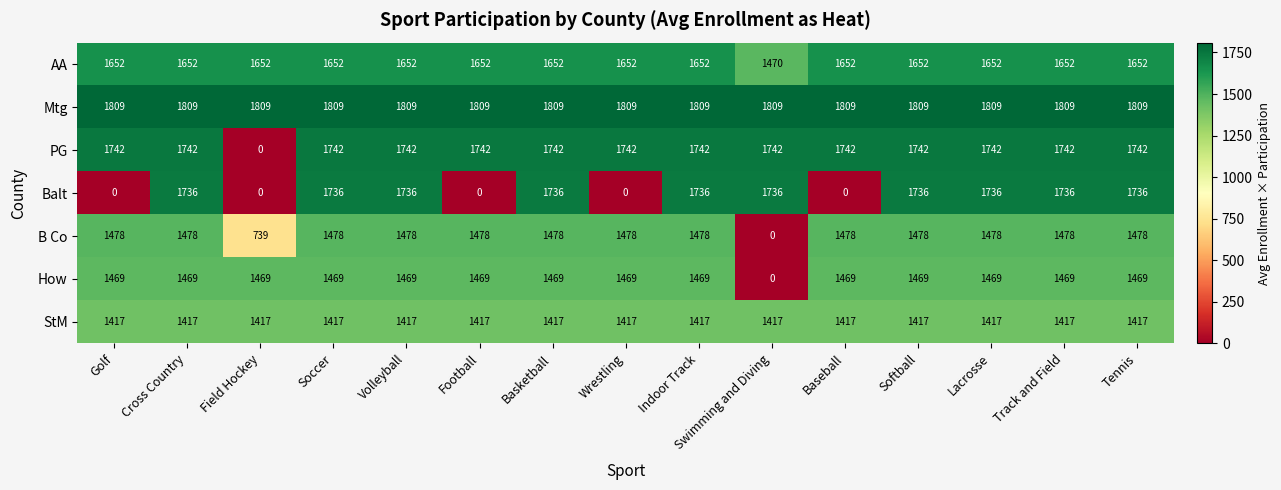

Which series has the widest spread of values?

PG